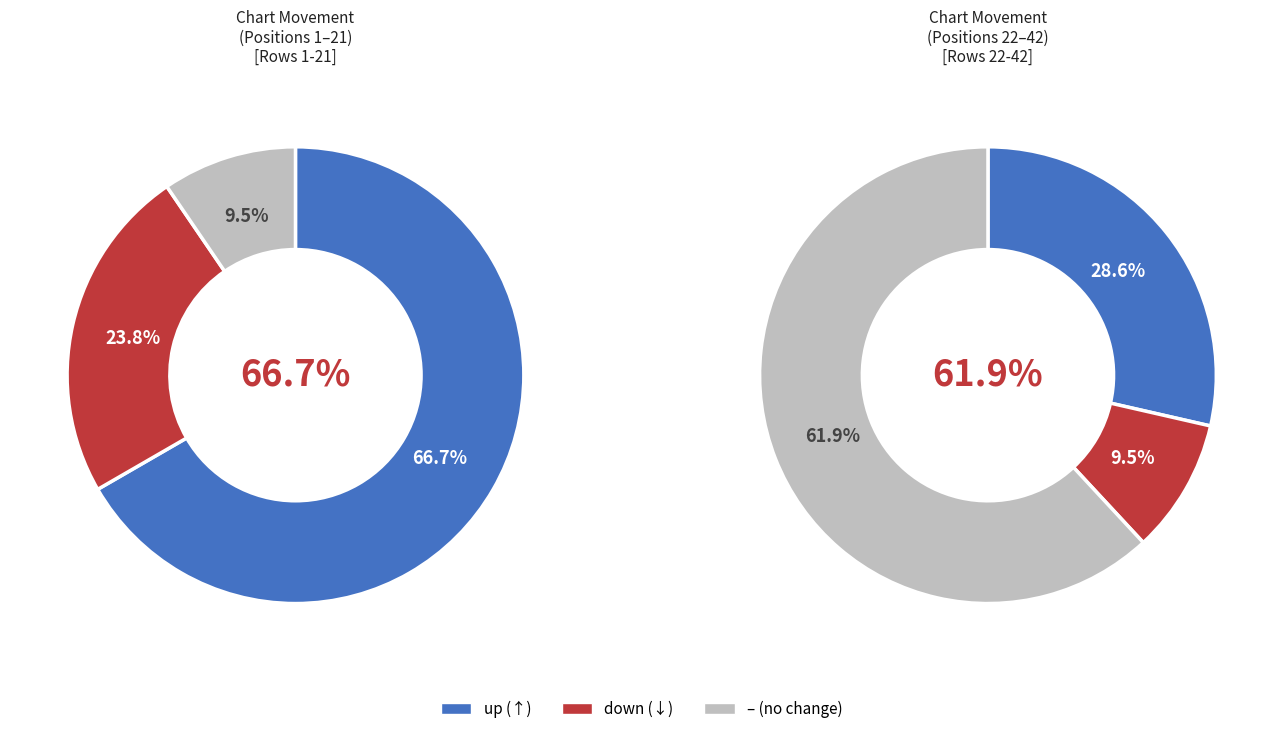

To the nearest percent, what is the combined percentage of up and -?

83%